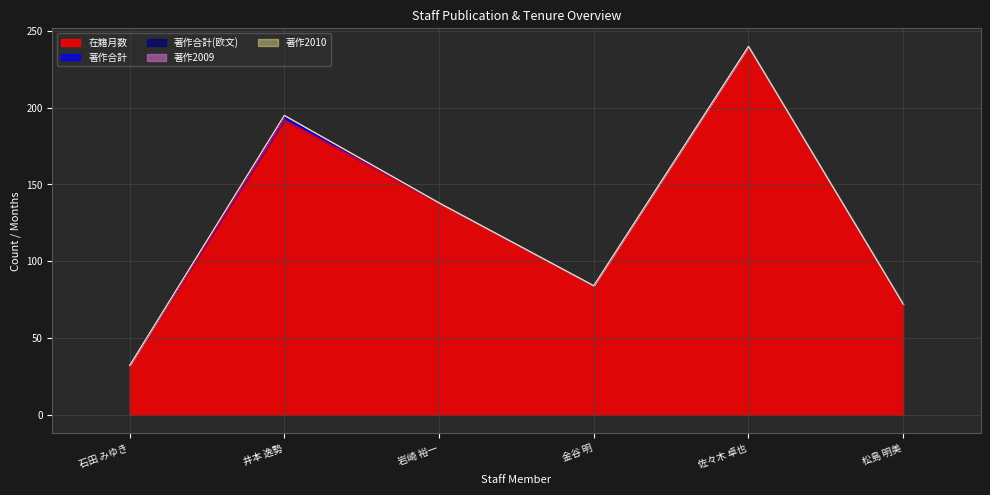

True or false: 著作2010 and 著作2009 cross at least once.

False